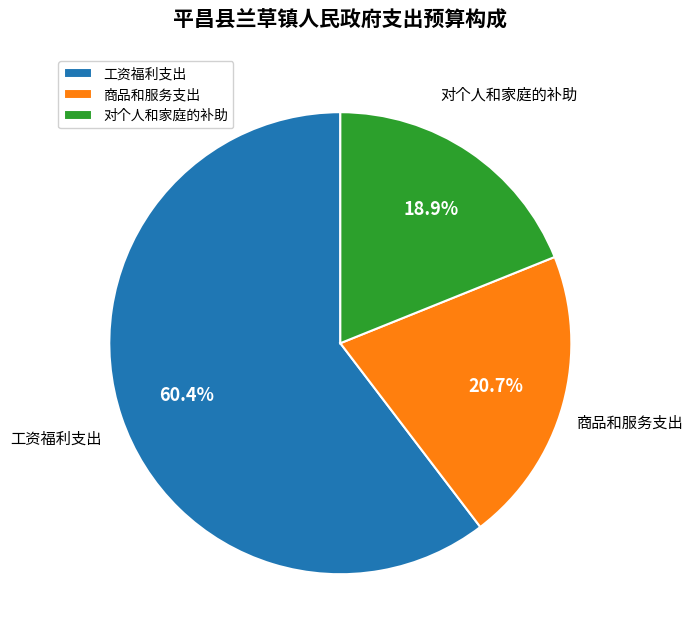

To the nearest percent, what percentage of the pie is 工资福利支出?

60%